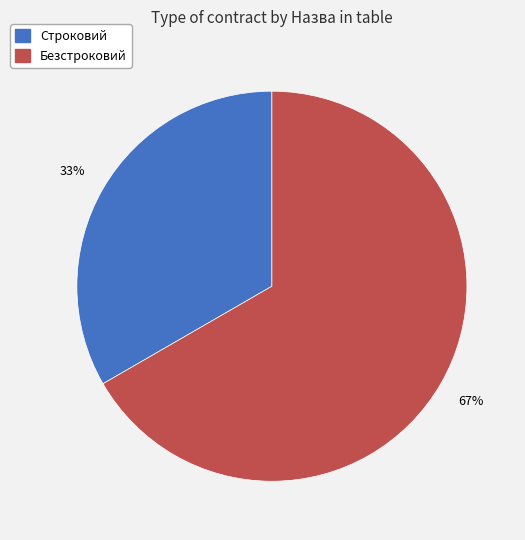

The Безстроковий slice represents 74% of the pie. True or false?

False